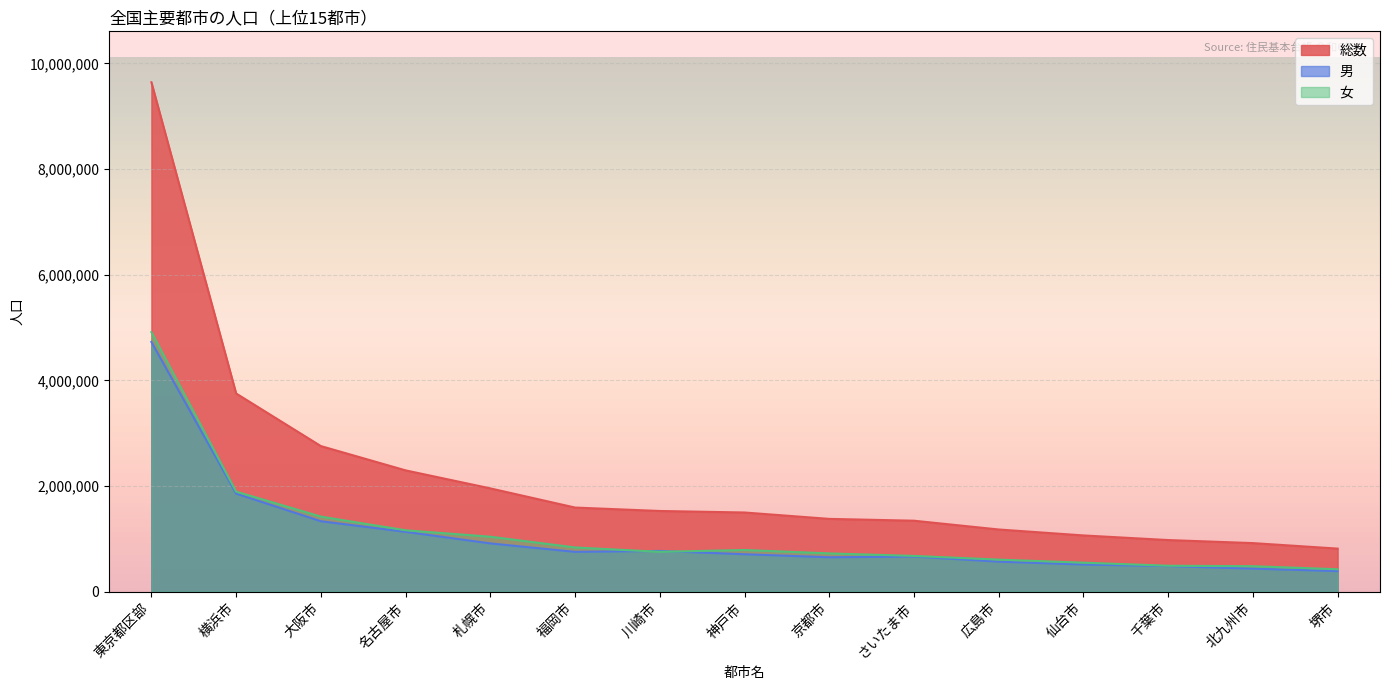

The value of 総数 at さいたま市 is 1345012. True or false?

True